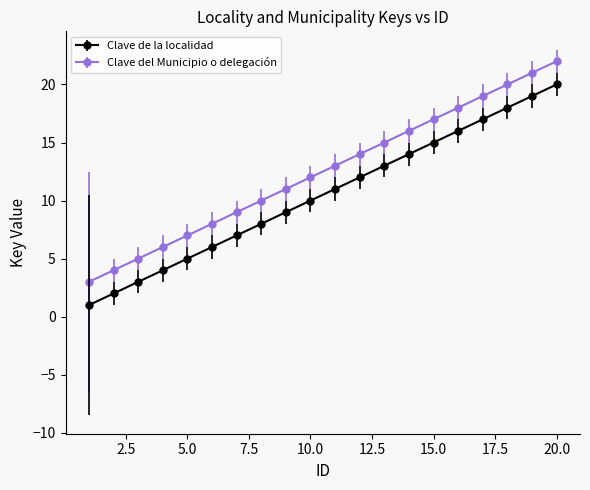

Which series has the largest total across all categories?

Clave del Municipio o delegación